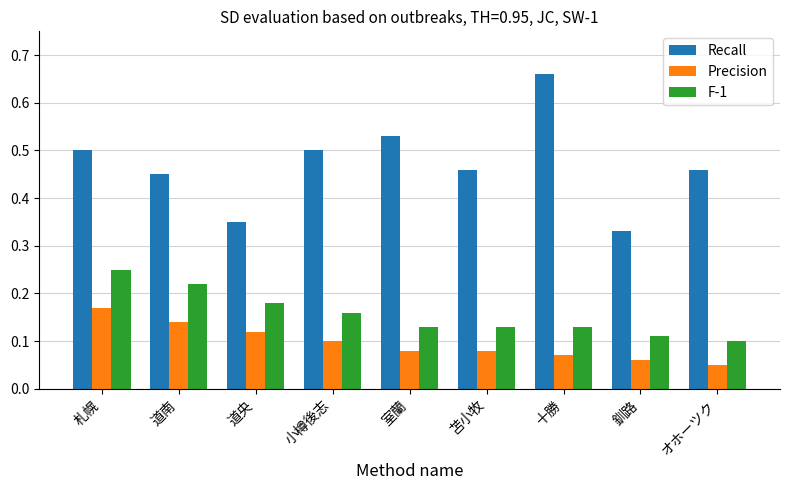

Which series changed the most between 道央 and 苫小牧?

Recall